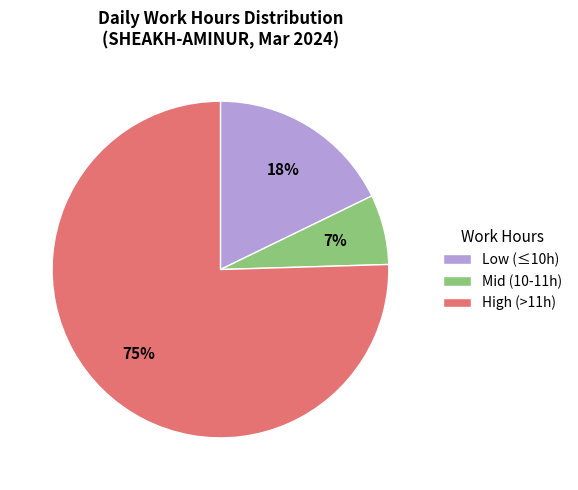

How many slices are in this pie chart?

3